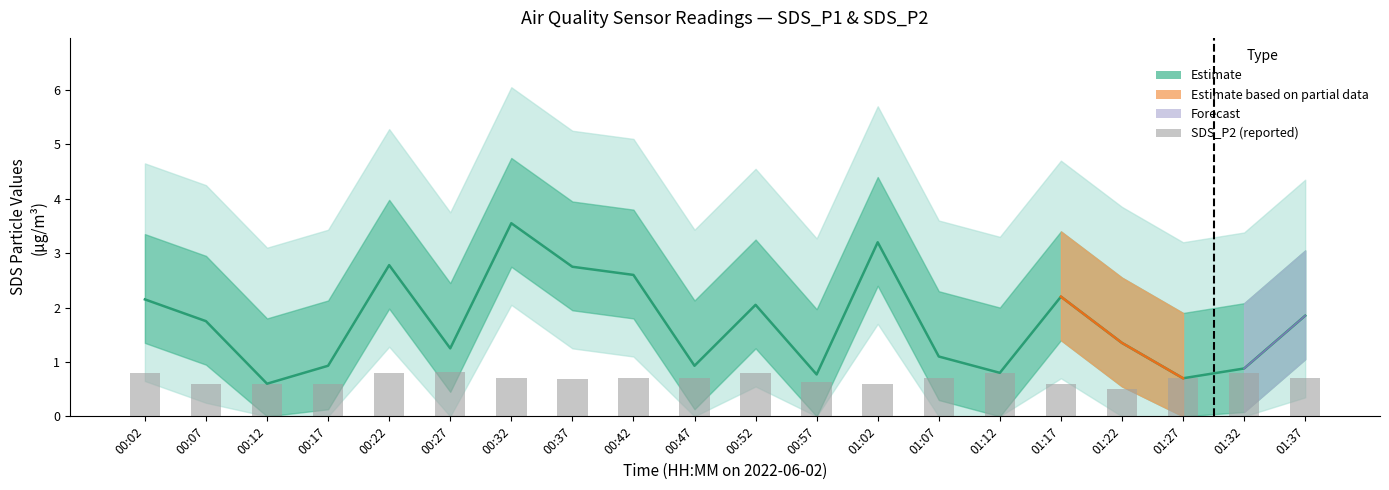

What is the label of the 13th bar from the right?

00:37